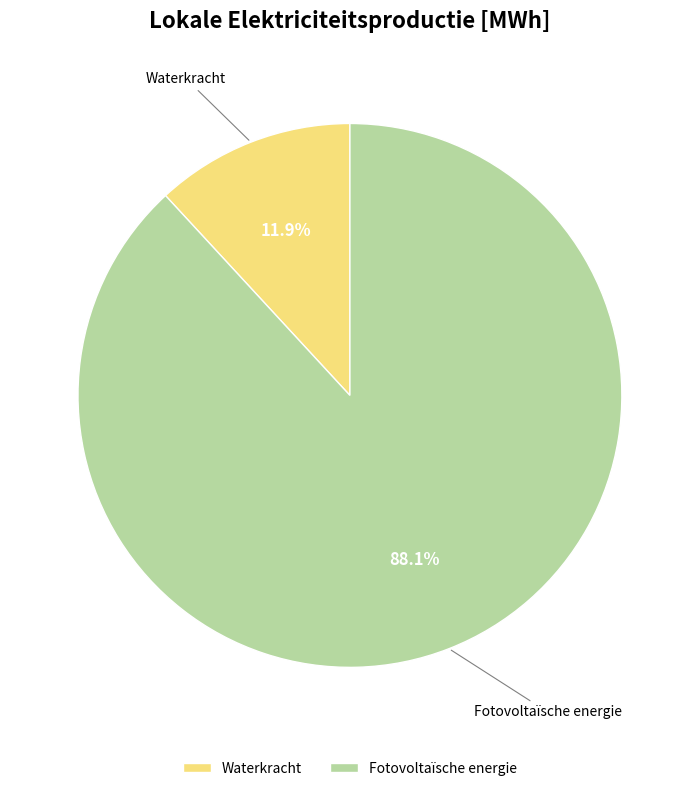

What percentage do Fotovoltaïsche energie and Waterkracht together represent?

100.0%